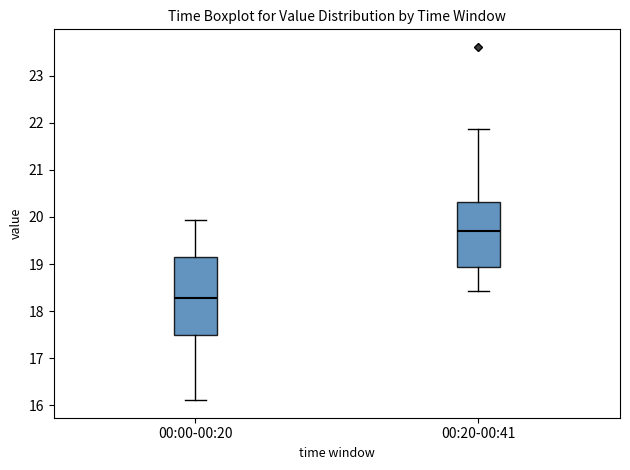

Reading left to right, transcribe this box plot: for each box, give where its median line is, the range the box spans, and where its two whiskers end, as read against the y-axis. The values are not printed on the chart, so give them approximately, as read against the axis.

00:00-00:20: median 18.3, box 17.5 to 19.2, whiskers 16.1 to 19.9
00:20-00:41: median 19.7, box 18.9 to 20.3, whiskers 18.4 to 21.9